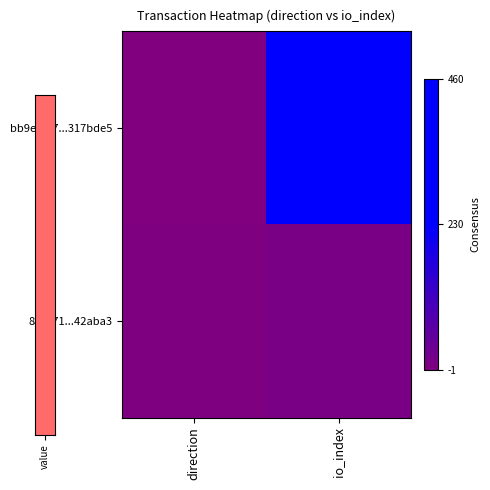

What is the greatest value displayed?

460